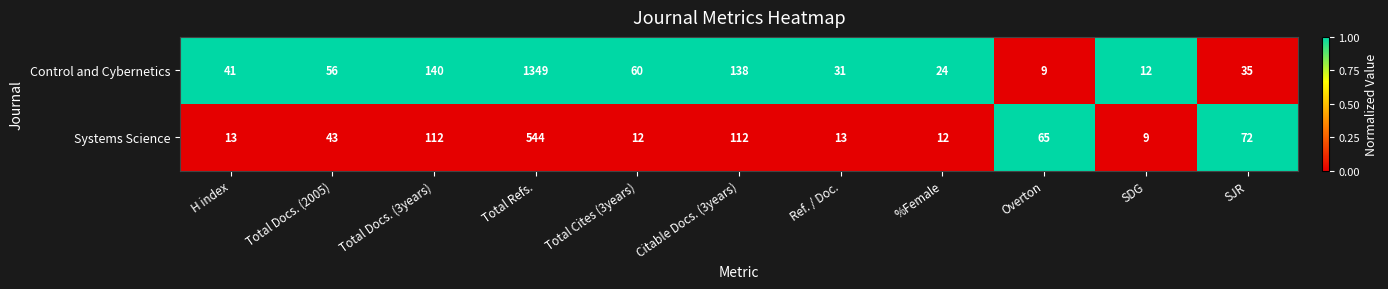

Rank the series by their average value, from highest to lowest.

Control and Cybernetics, Systems Science